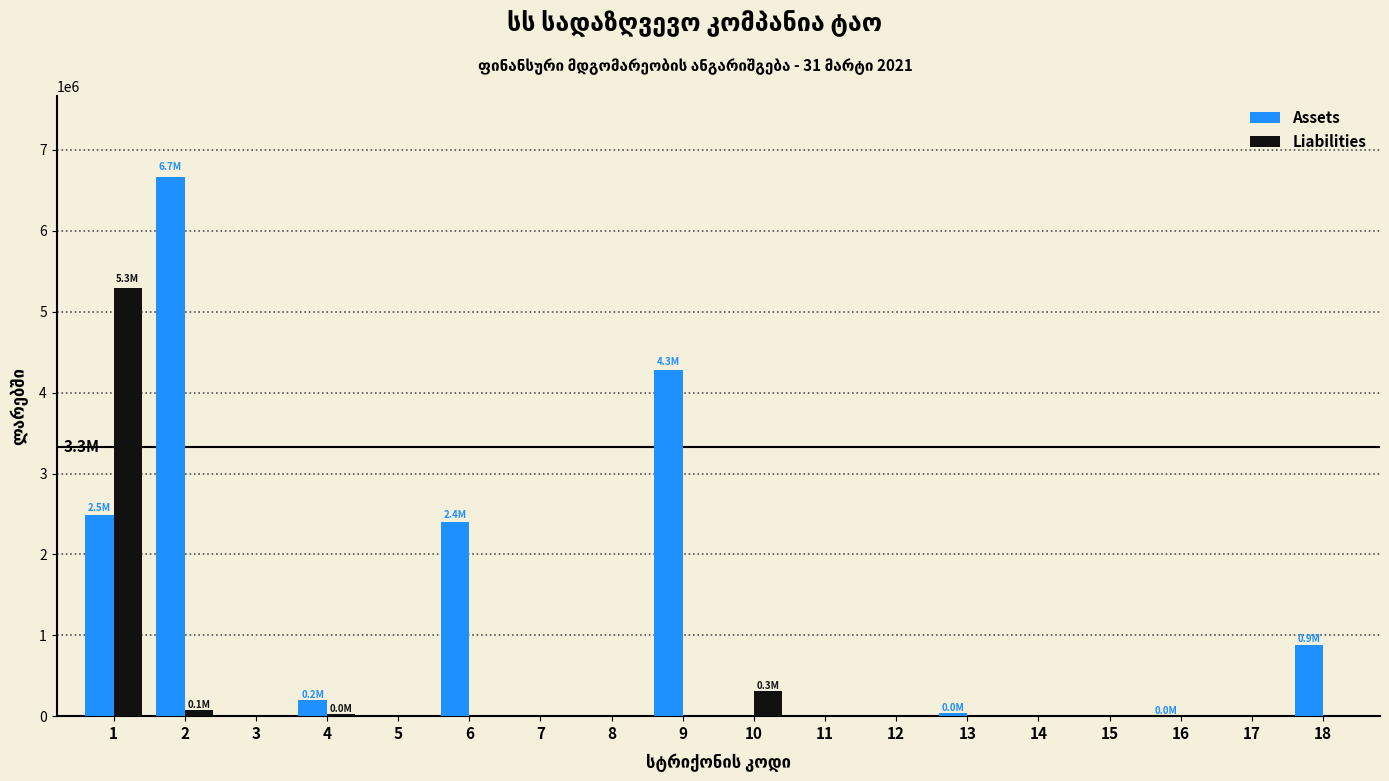

Which series changed the most between 4 and 6?

Assets